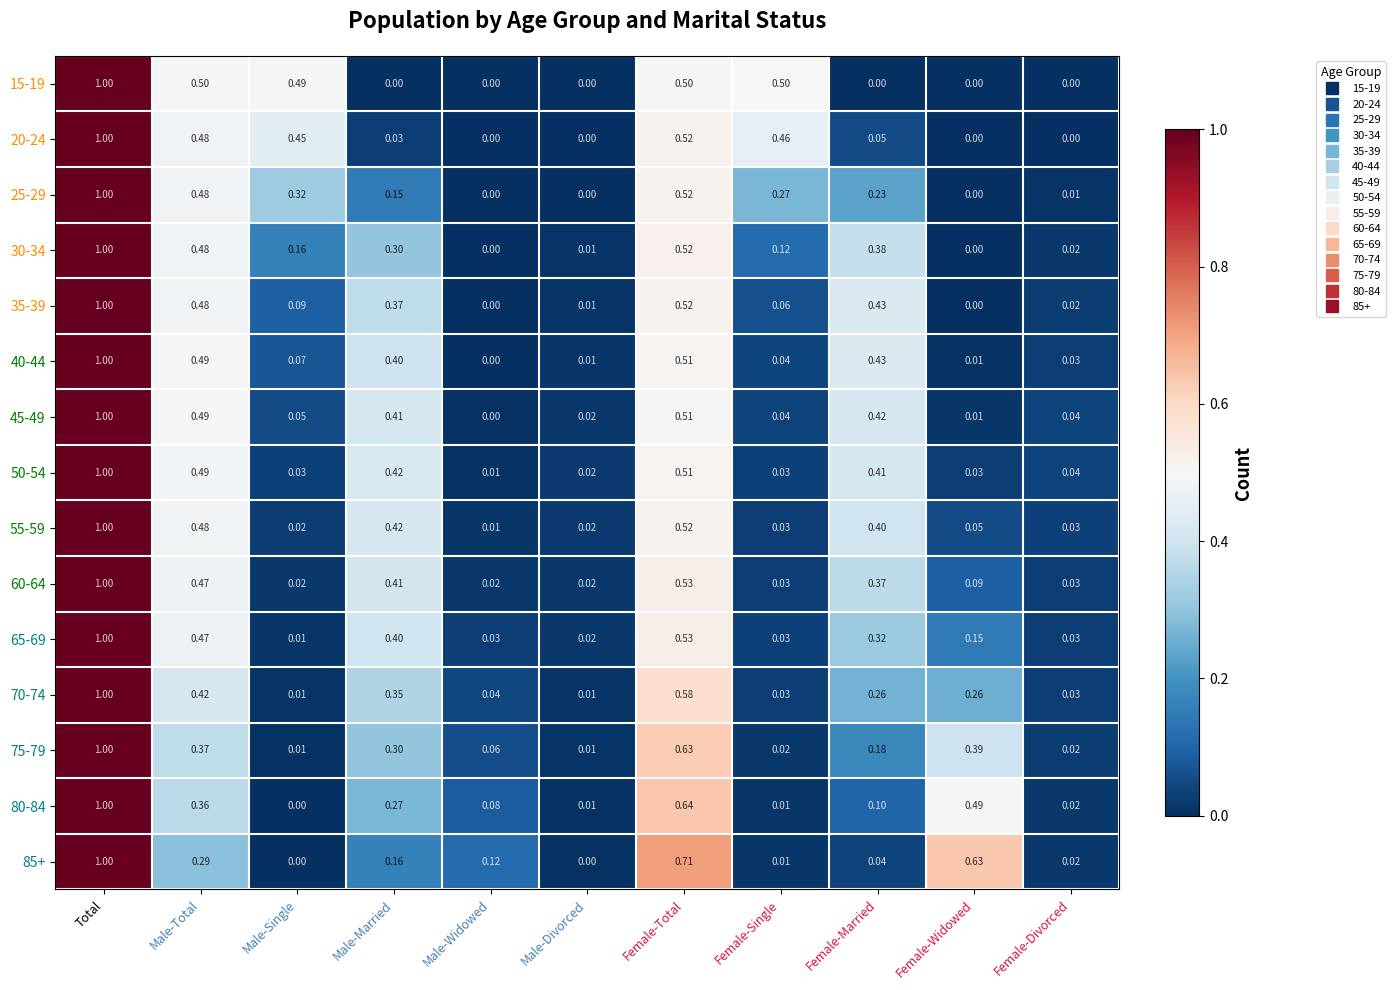

At which label does 60-64 reach its peak?

Total